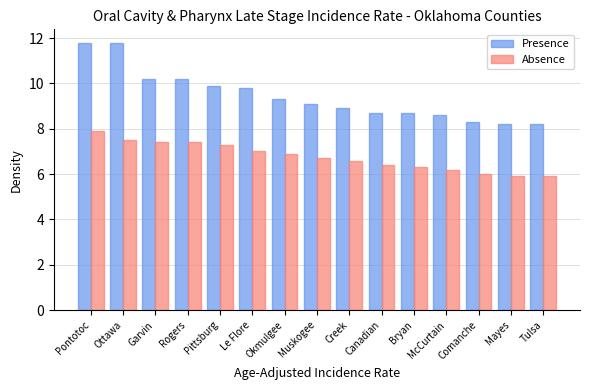

How many bars are there in each group?

2